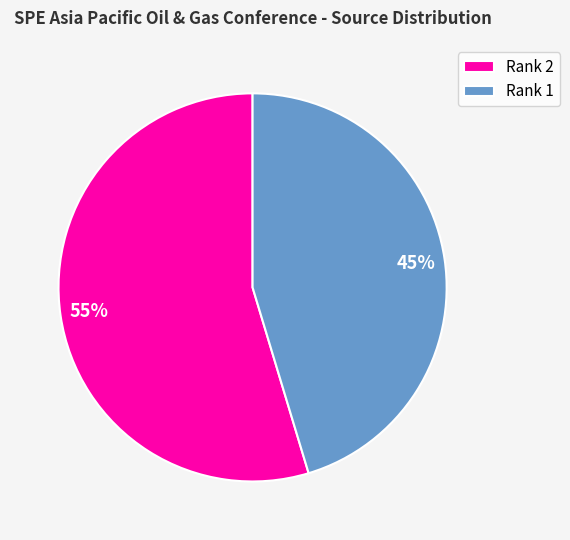

Is there a majority slice in this chart?

Yes